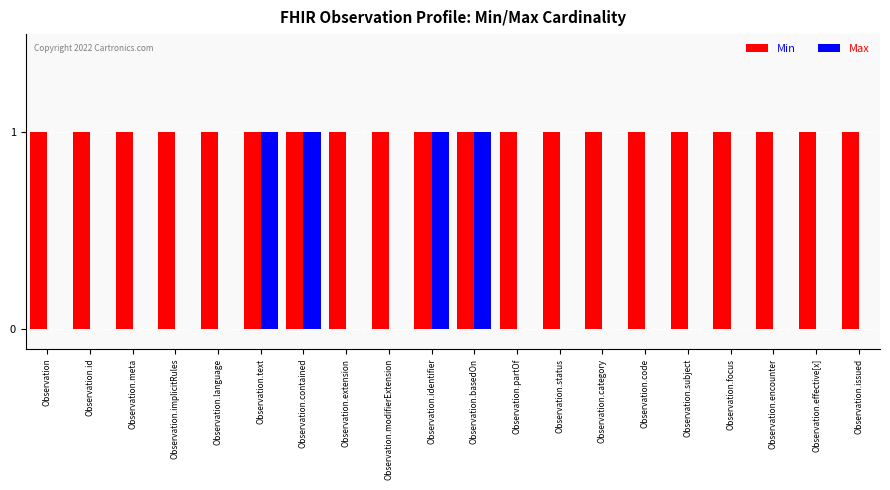

The Min series shows 1 at Observation.basedOn. True or false?

True